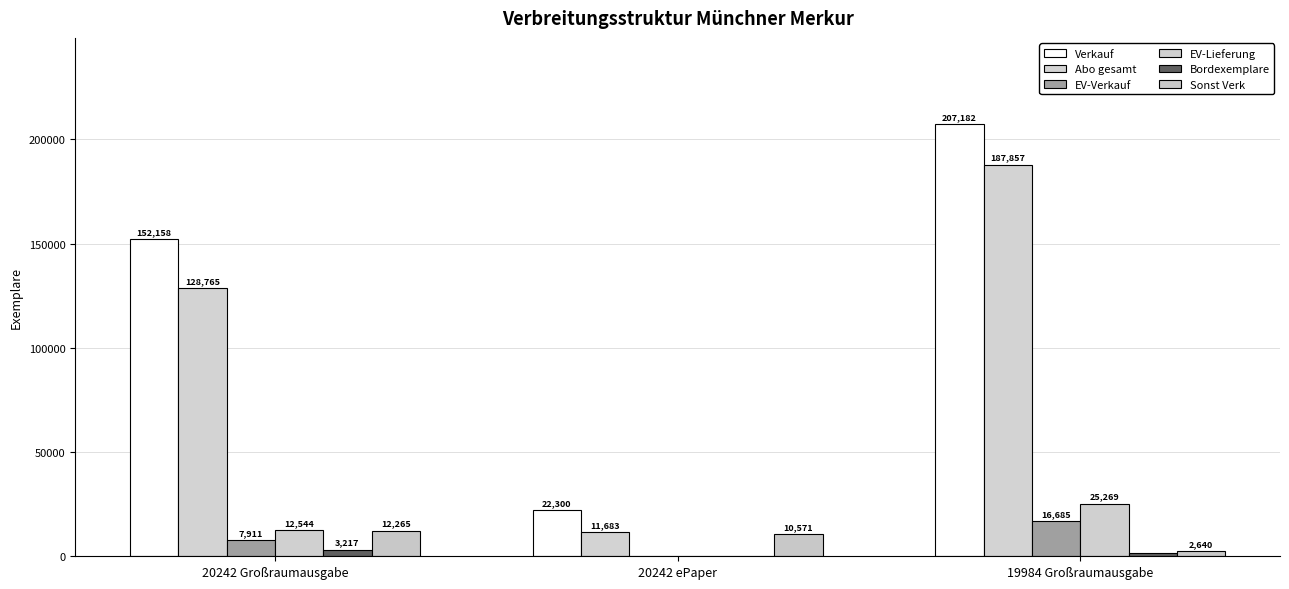

Reading right to left, list all the values displayed in this chart.

Verkauf: 207182	22300	152158
Abo gesamt: 187857	11683	128765
EV-Verkauf: 16685	41	7911
EV-Lieferung: 25269	41	12544
Bordexemplare: 1523	5	3217
Sonst Verk: 2640	10571	12265